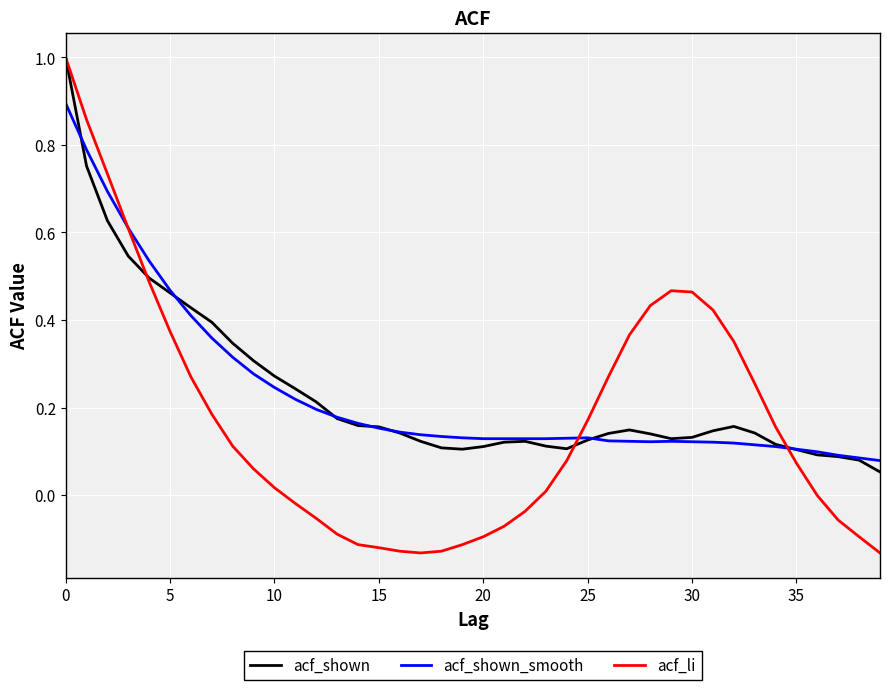

Which series has the largest range (max minus min)?

acf_li